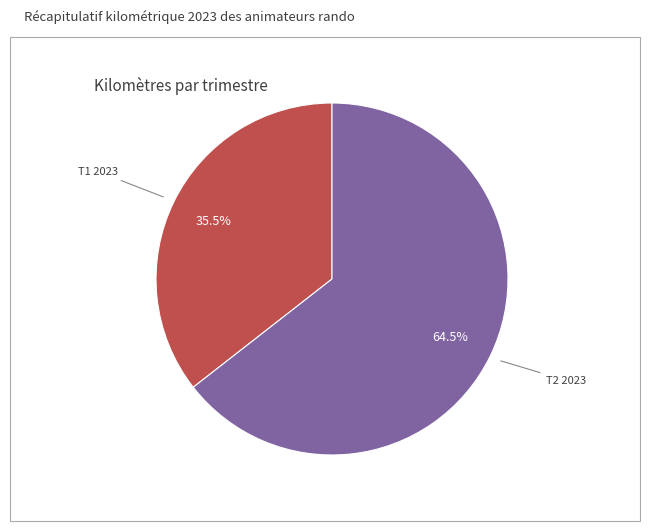

How many slices are in this pie chart?

2